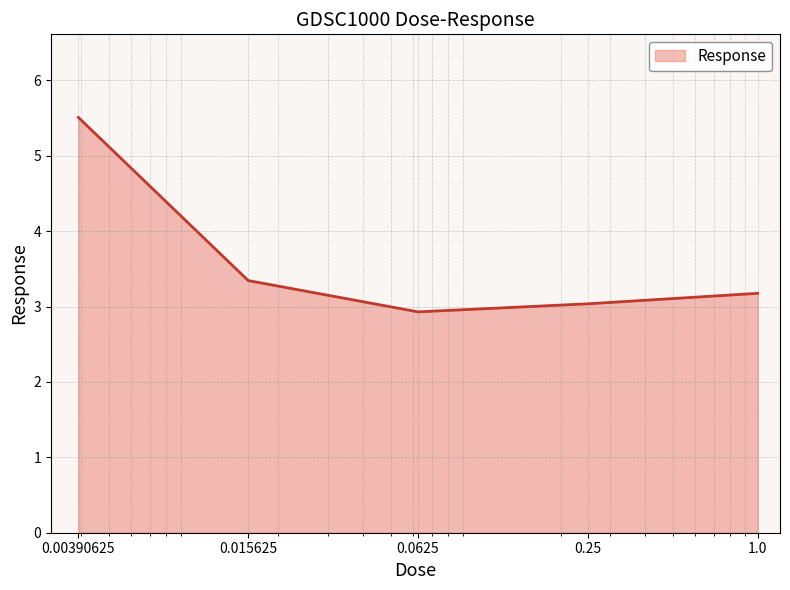

What is the maximum value shown in the chart?

5.5